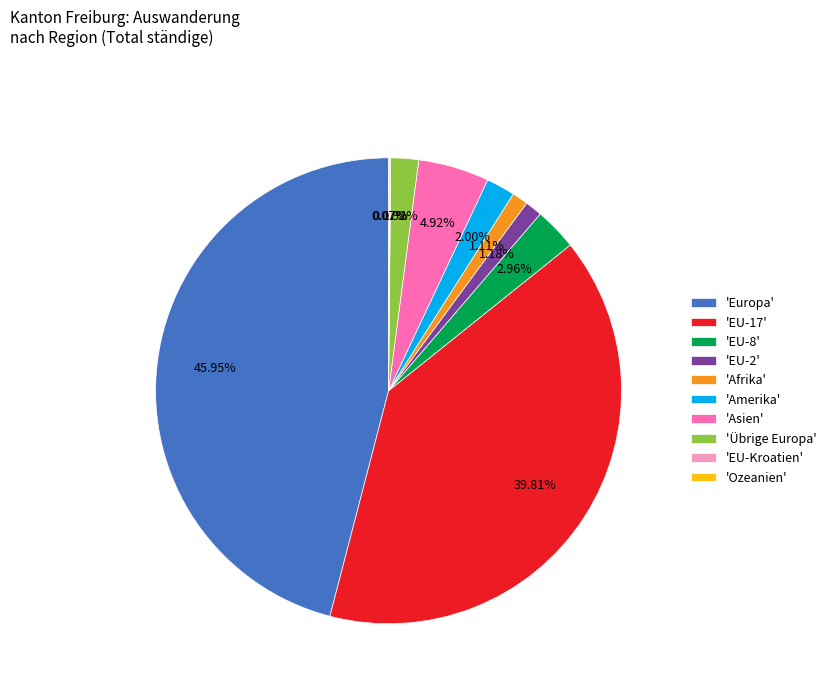

Which category has the biggest portion of the pie?

'Europa'